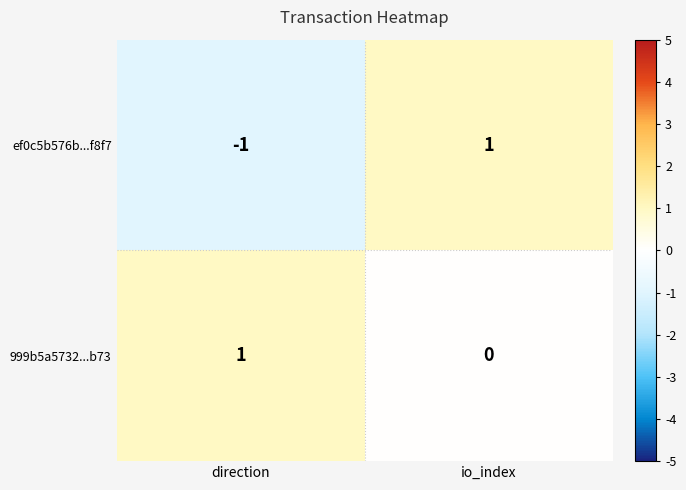

True or false: 999b5a5732...b73 has a value of 1 at direction.

True